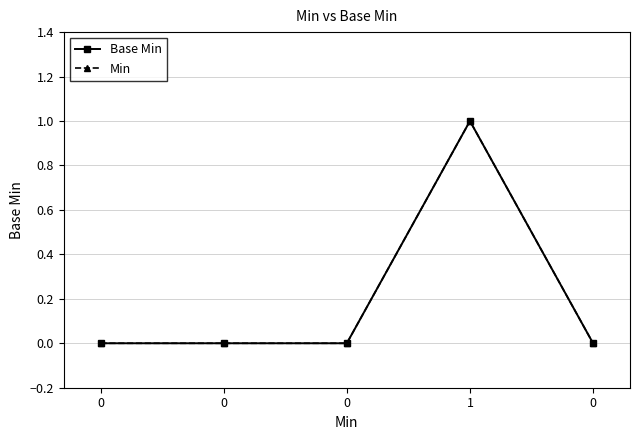

Is this an area chart (filled region under the line)?

No